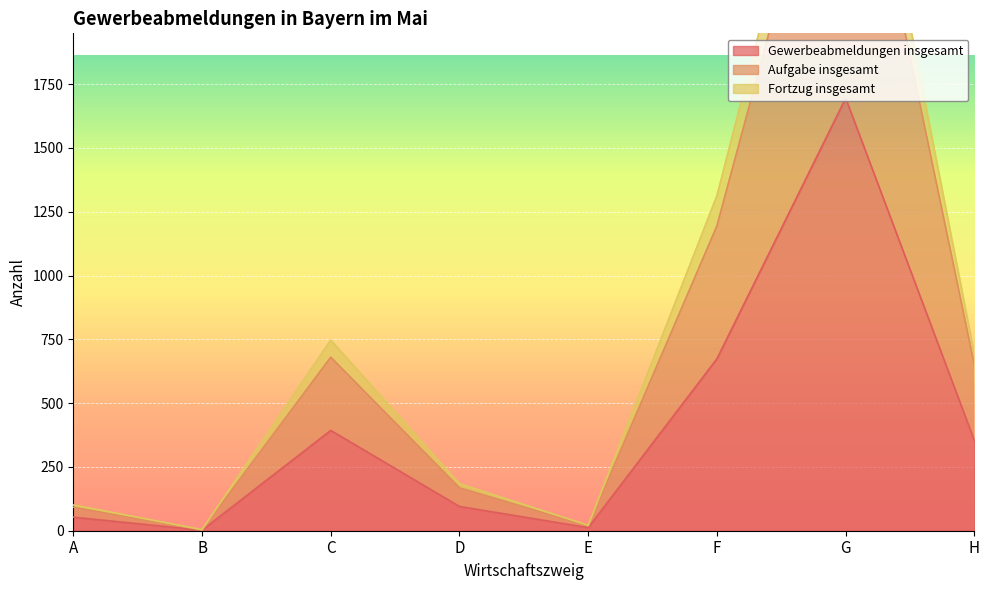

At which category is the sum across all series the highest?

G